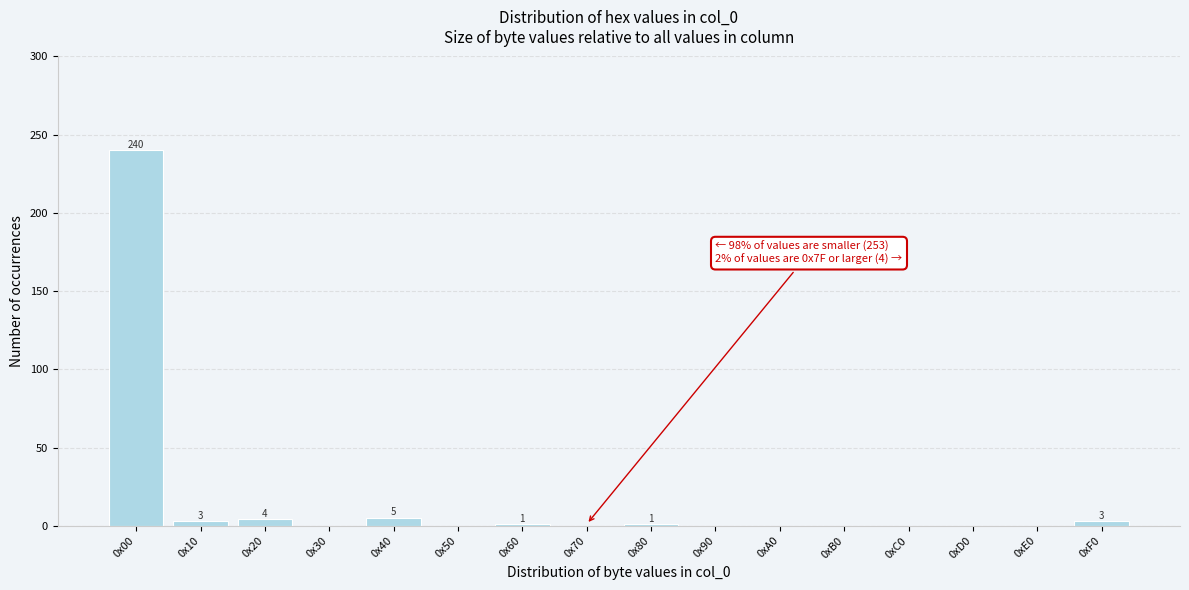

The value at 0xC0 is -155. True or false?

False